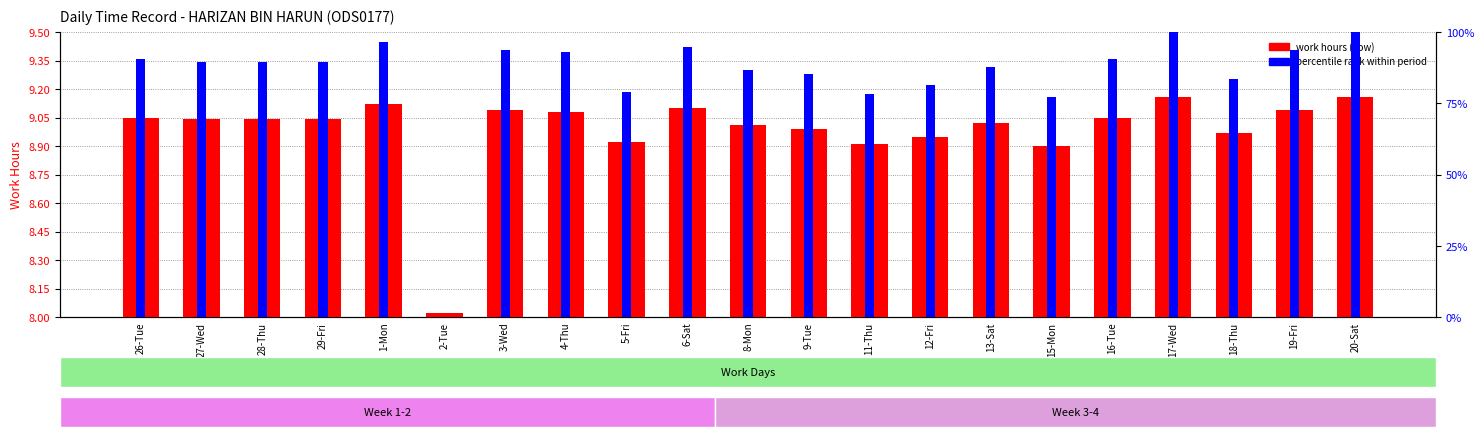

True or false: work hours (Low) has a value of 8.9 at 11-Thu.

True